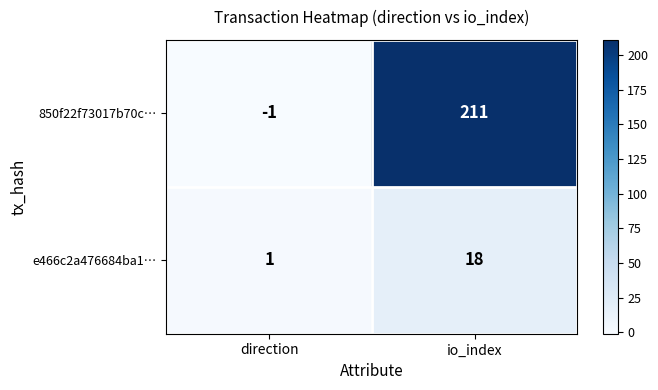

Between direction and io_index, which series saw the biggest shift?

850f22f73017b70c…